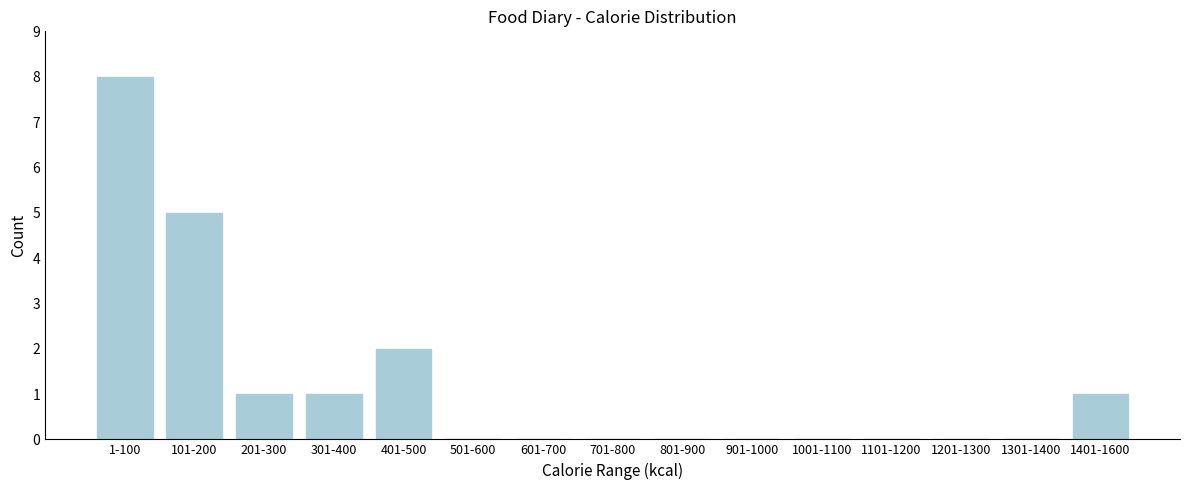

Reading left to right, list all the values displayed in this chart.

1-100=8	101-200=5	201-300=1	301-400=1	401-500=2	501-600=0	601-700=0	701-800=0	801-900=0	901-1000=0	1001-1100=0	1101-1200=0	1201-1300=0	1301-1400=0	1401-1600=1